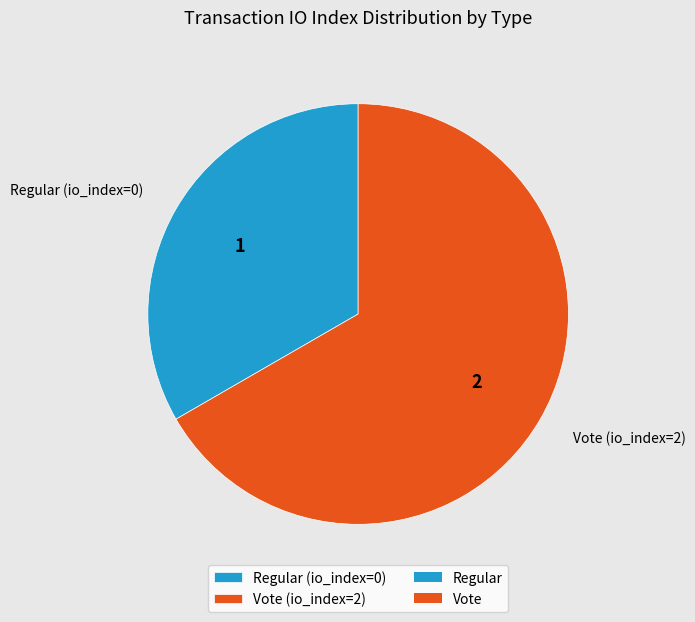

Is it true that Vote (io_index=2) is 67% of the pie?

True